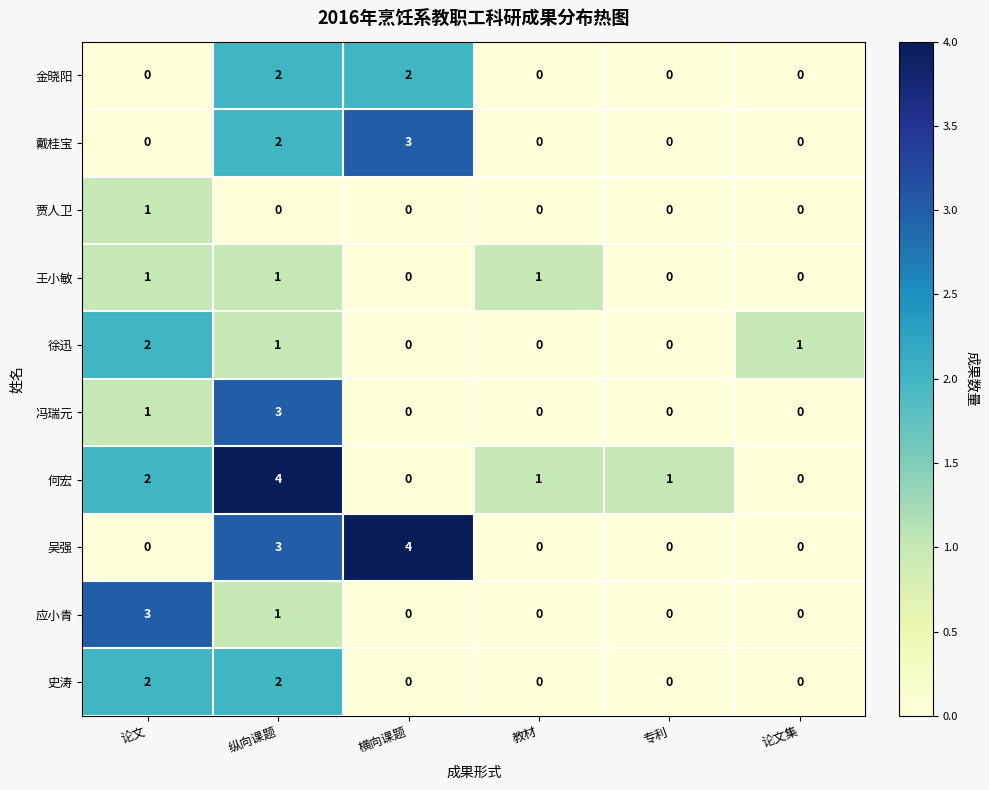

What is the total value across all series at 横向课题?

9